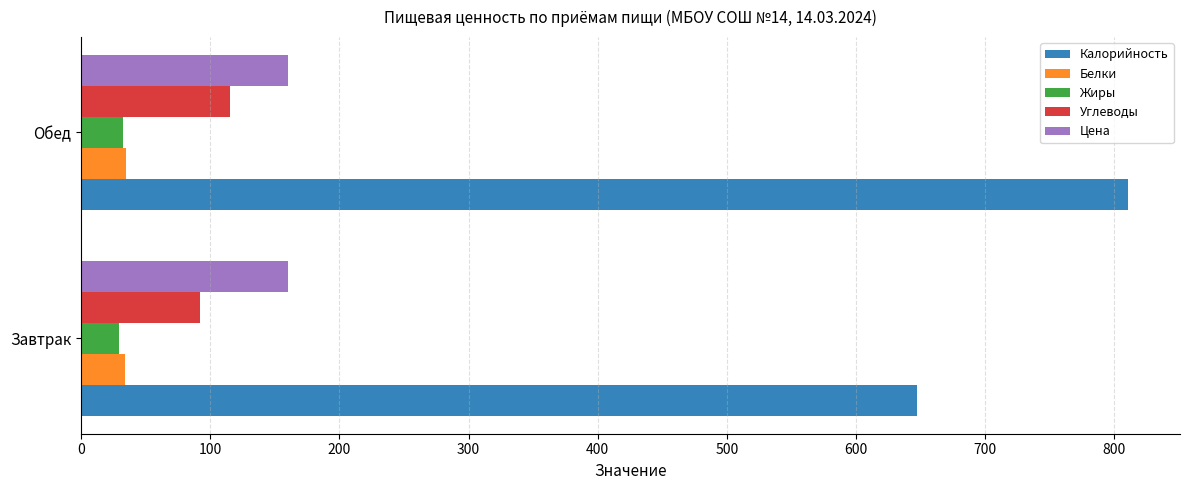

Which series has the largest total across all categories?

Калорийность